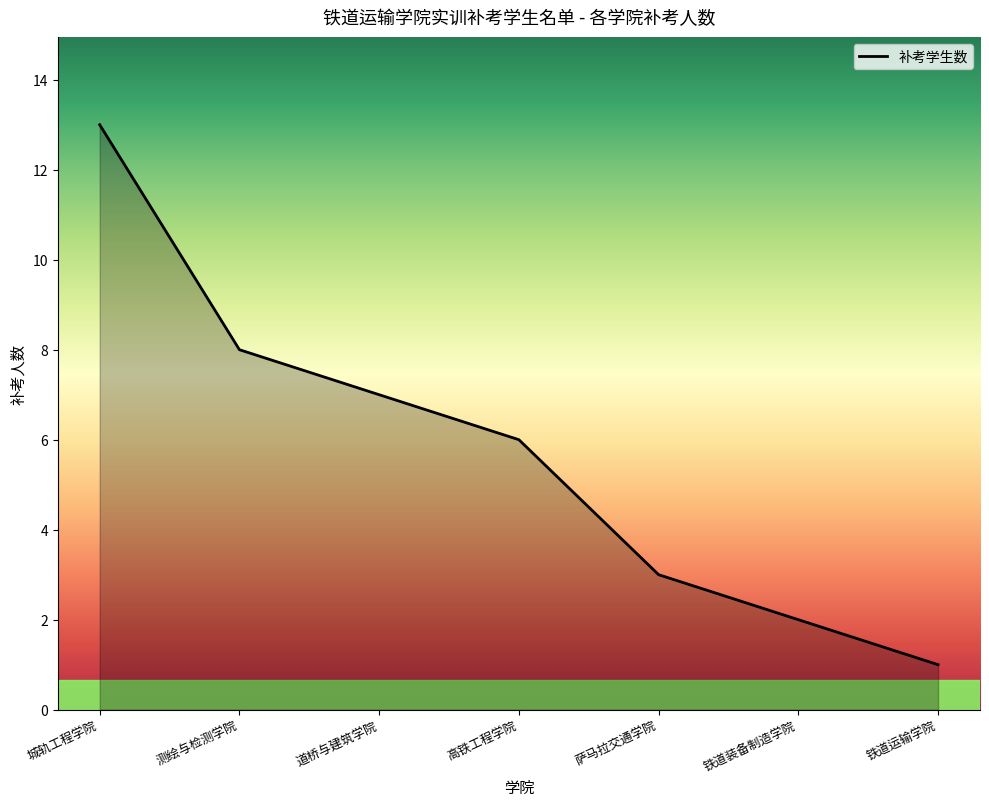

What position from the left is 测绘与检测学院?

2